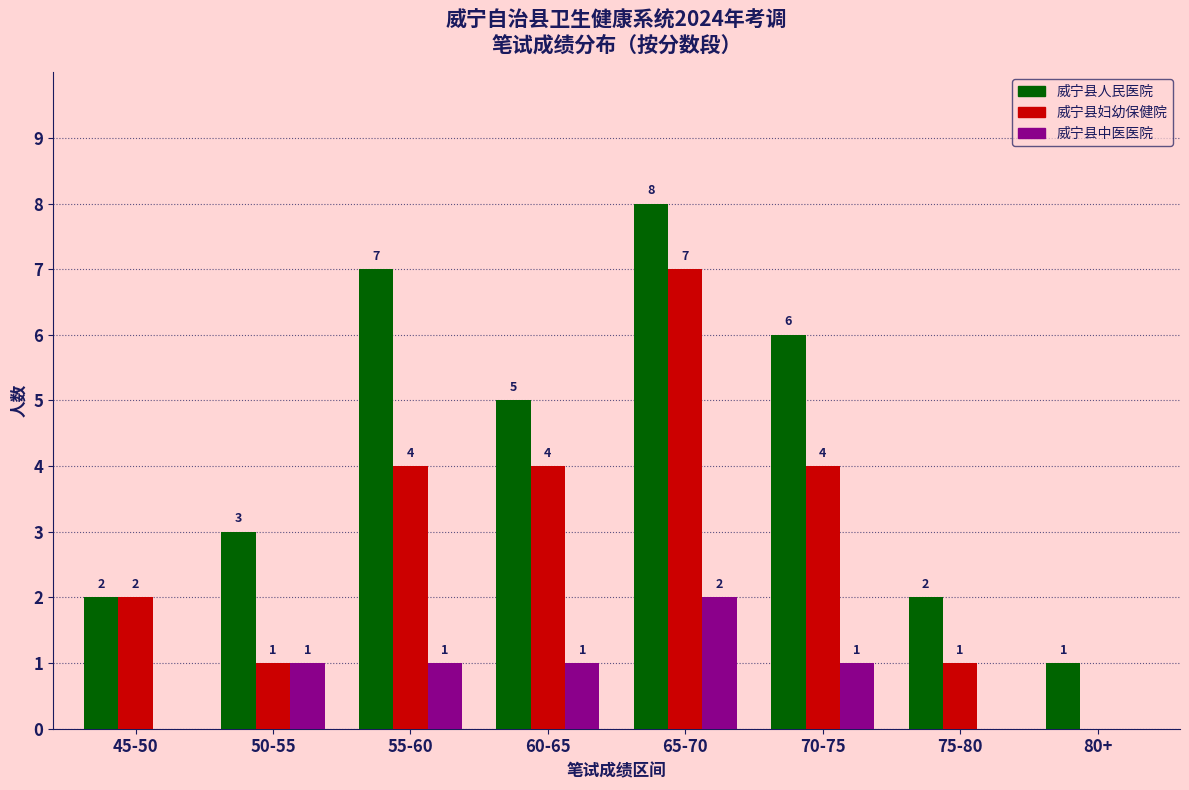

What is the maximum value for 威宁县人民医院?

8